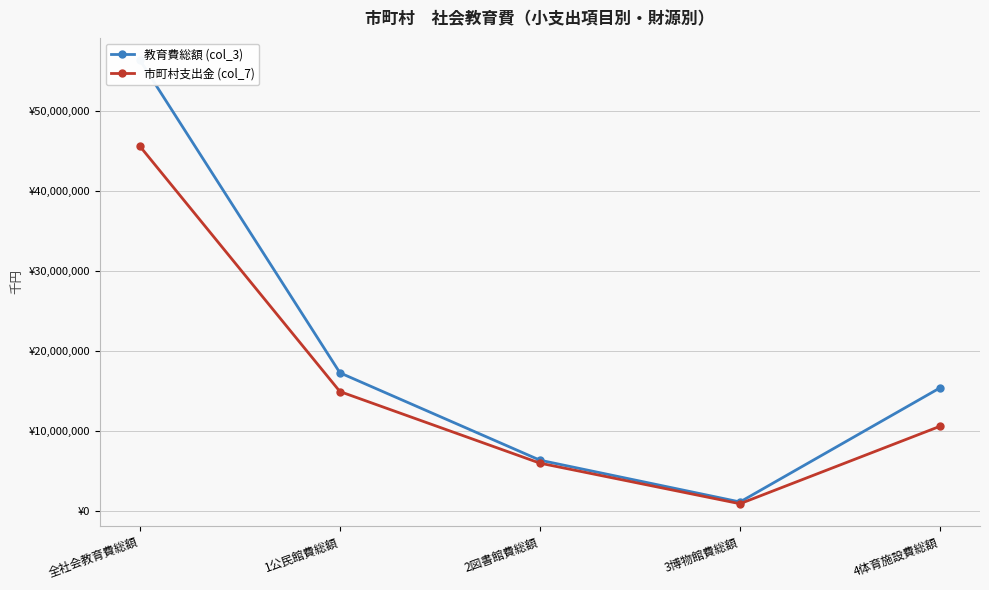

True or false: 市町村支出金 (col_7) and 教育費総額 (col_3) intersect in this chart.

False